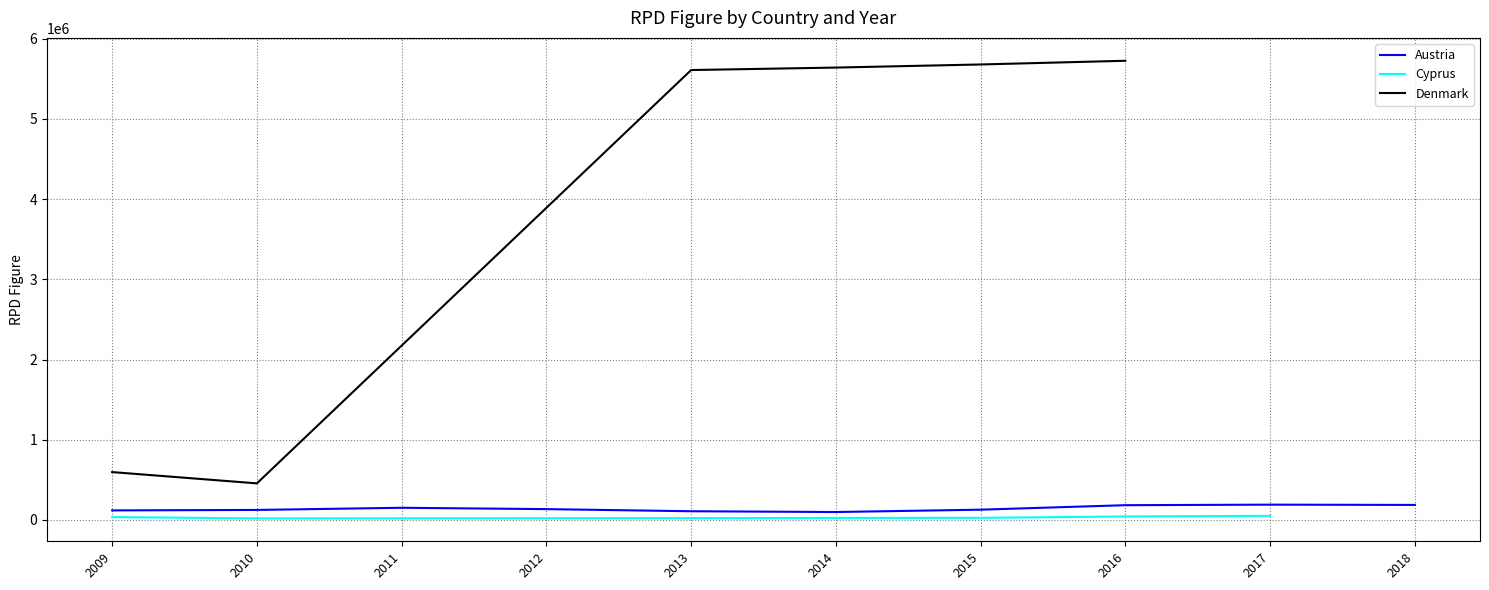

What is the highest value of the Austria series?

190465